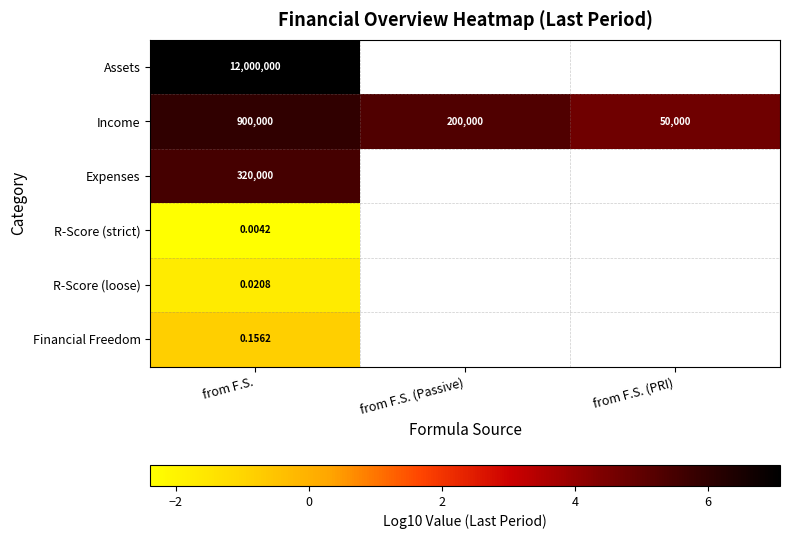

At how many categories does at least one series exceed 1?

3